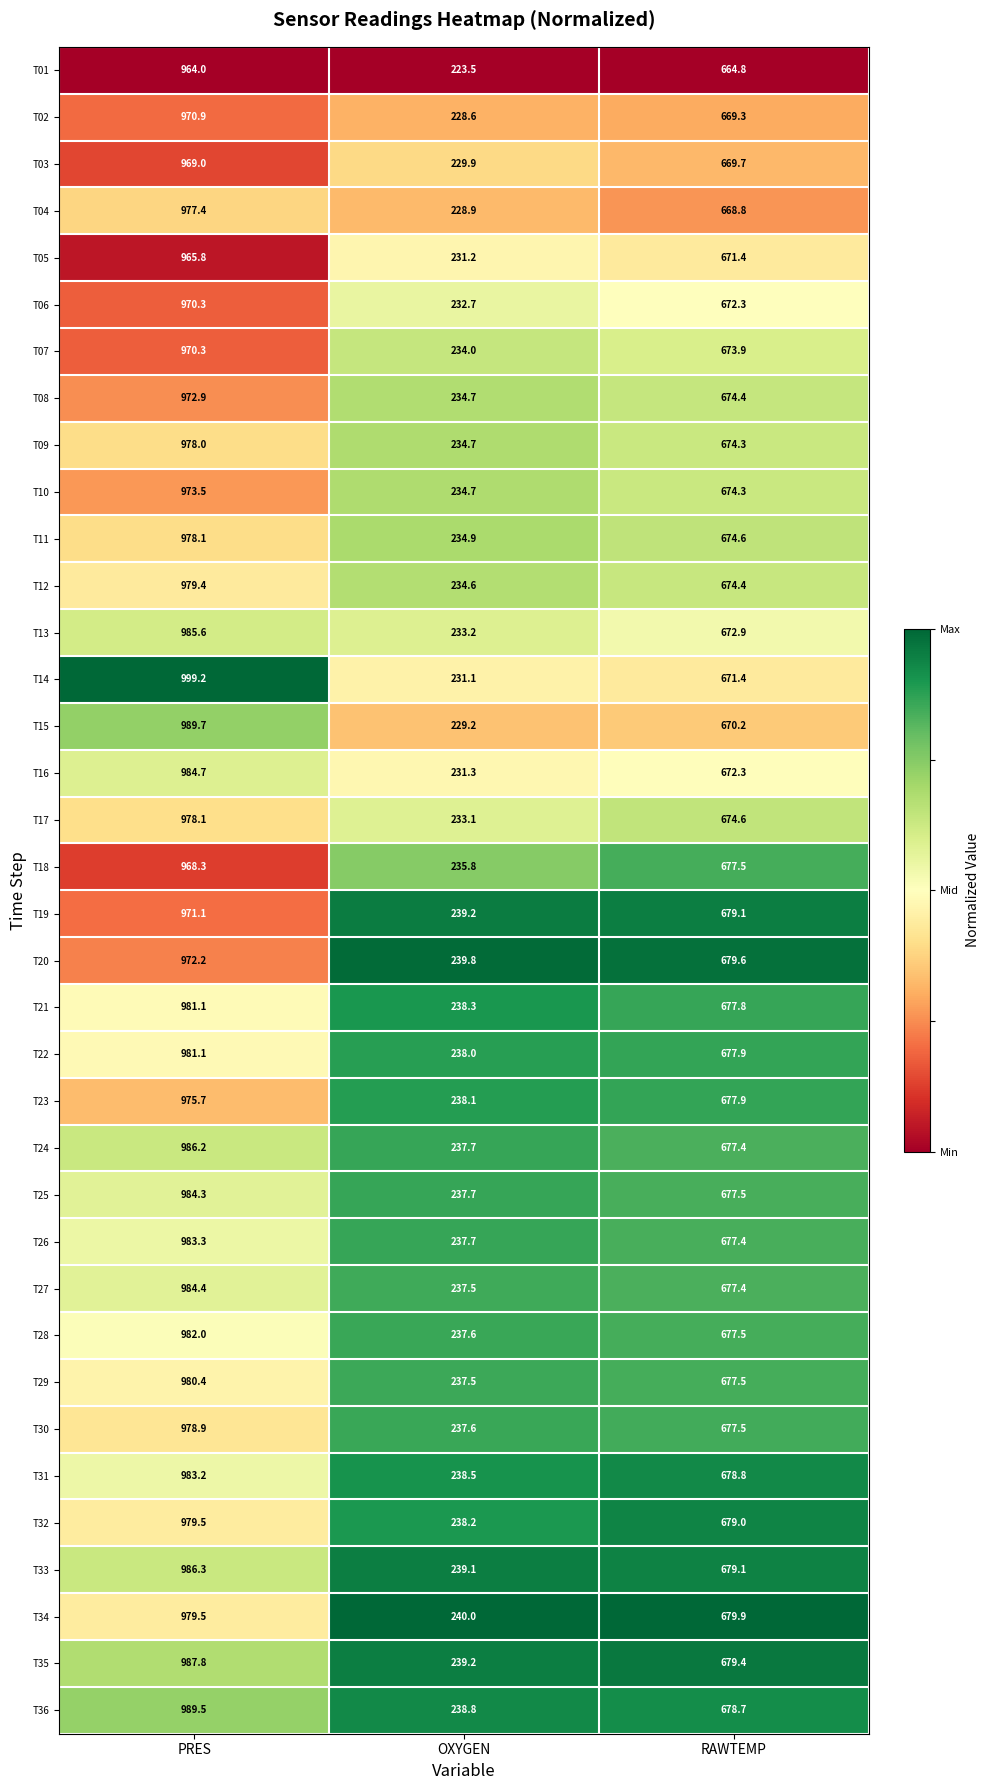

What is the difference between the T15 values at PRES and OXYGEN?

760.5